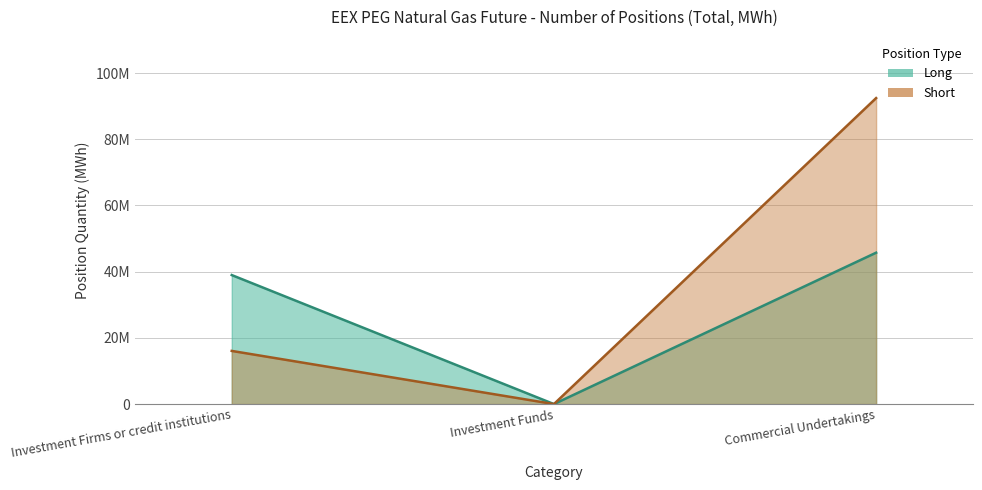

How many data points in Long are less than 38973662?

1